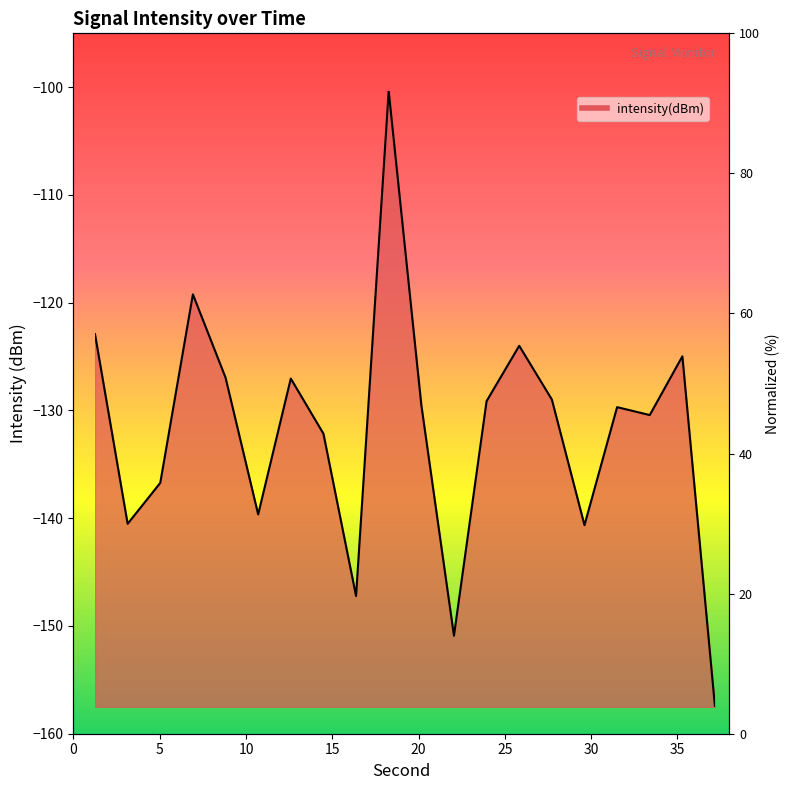

Does the chart have visible grid lines?

No